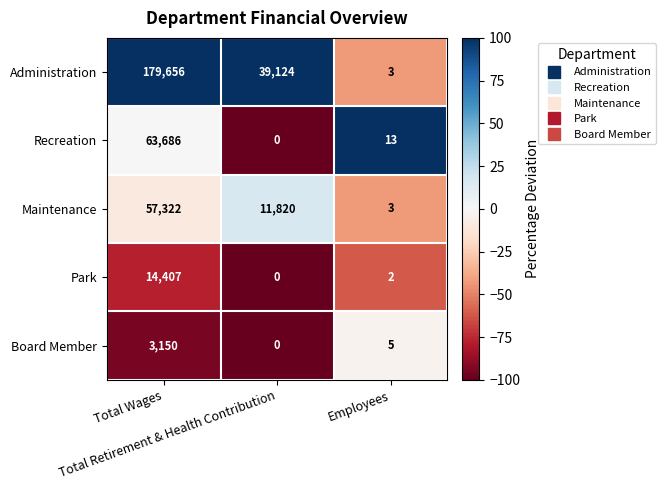

What is the maximum value for Park?

14407